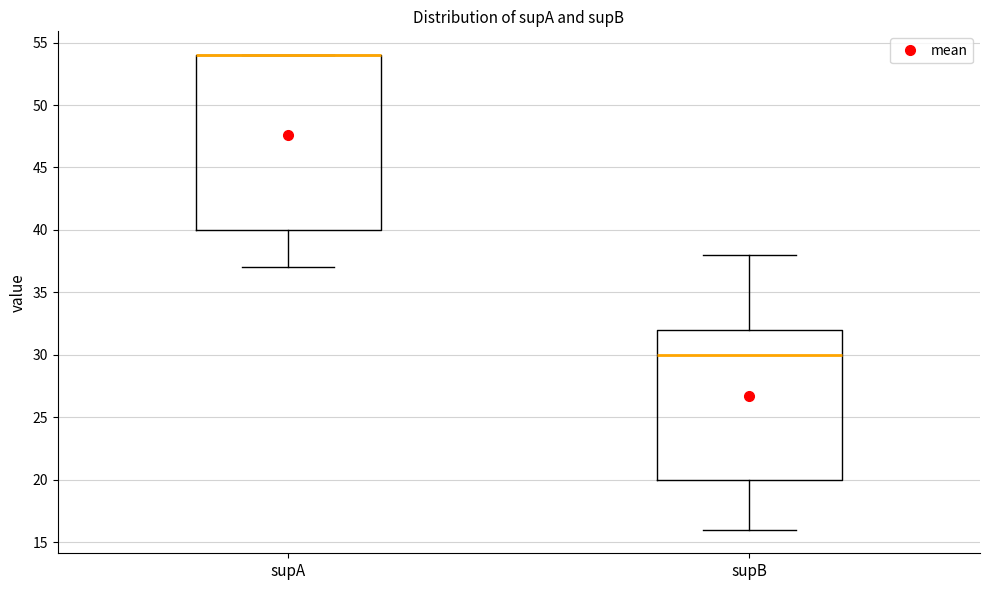

Reading left to right, read every box against the y-axis: the position of its median line, the range the box covers, and the ends of its whiskers. The values are not printed on the chart, so give them approximately, as read against the axis.

supA: median 54 (drawn on the box's upper edge), box 40 to 54, whiskers 37 to 54
supB: median 30, box 20 to 32, whiskers 16 to 38